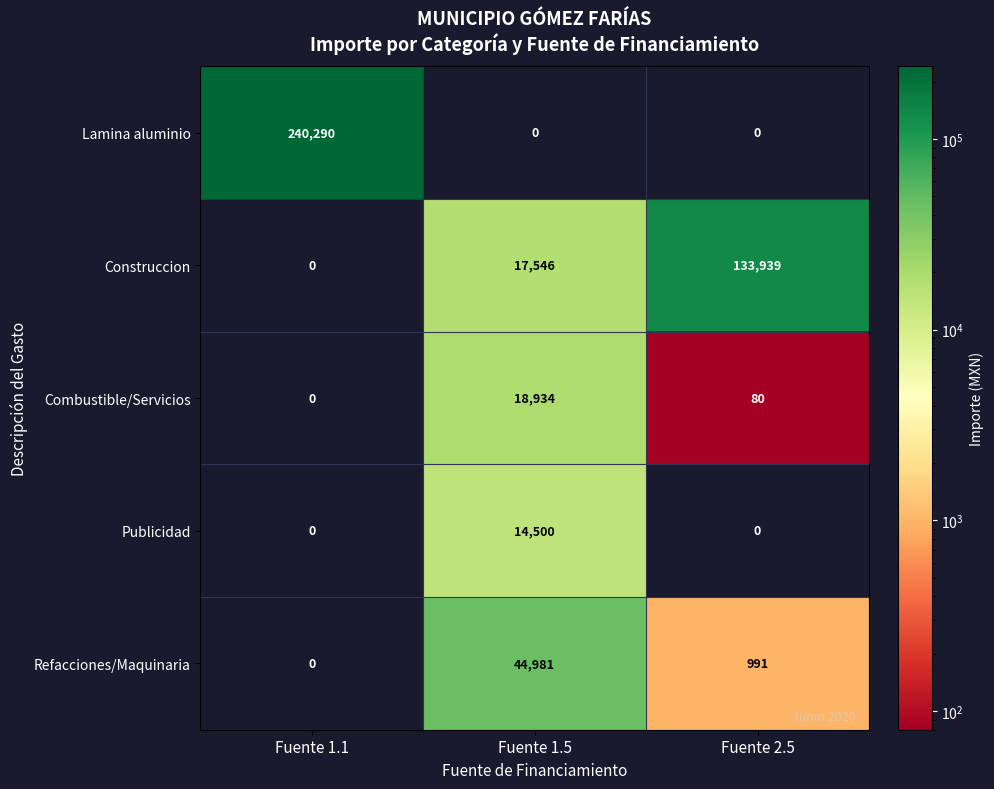

What is the average value of the Construccion series?

50495